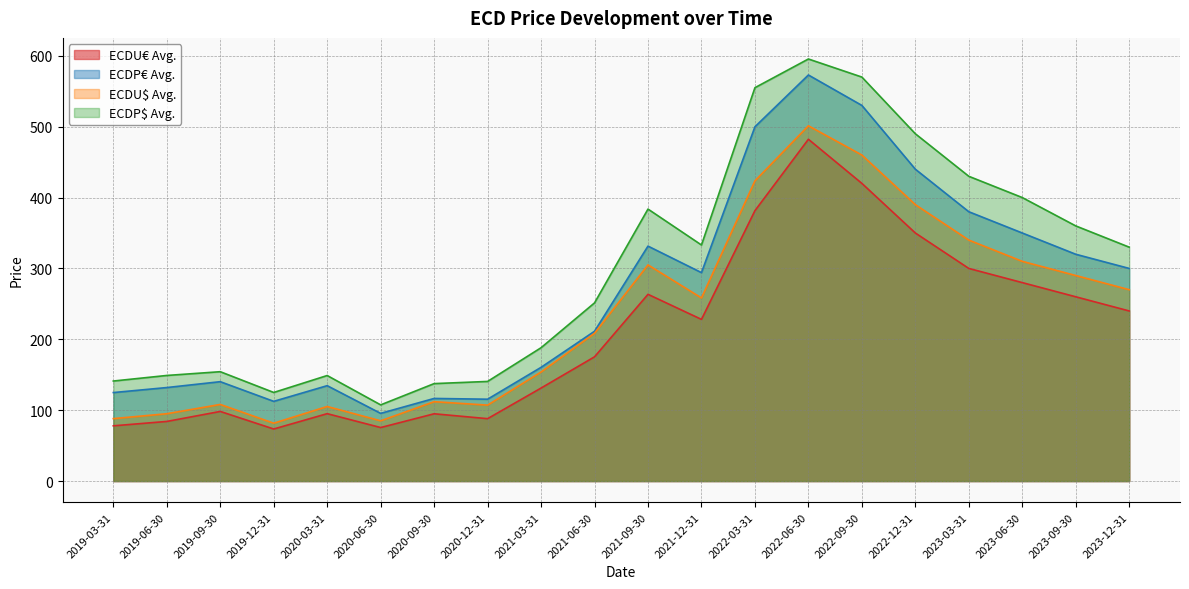

Reading left to right, extract all data points from this chart.

ECDU€ Avg.: 77.9	84.1	98.2	73.5	95.1	75.5	94.9	88.0	131.2	175.3	263.5	228.1	381.5	482.2	420.0	350.0	300.0	280.0	260.0	240.0
ECDP€ Avg.: 124.9	131.9	140.2	112.5	134.6	95.5	116.6	115.5	160.4	211.4	331.5	294.1	499.9	572.9	530.0	440.0	380.0	350.0	320.0	300.0
ECDU$ Avg.: 88.1	95.0	108.1	81.6	105.2	85.0	112.0	107.2	153.9	208.5	305.0	258.3	423.6	501.2	460.0	390.0	340.0	310.0	290.0	270.0
ECDP$ Avg.: 141.1	149.0	154.3	125.0	148.9	107.5	137.5	140.6	188.1	251.4	383.8	333.1	555.0	595.5	570.0	490.0	430.0	400.0	360.0	330.0